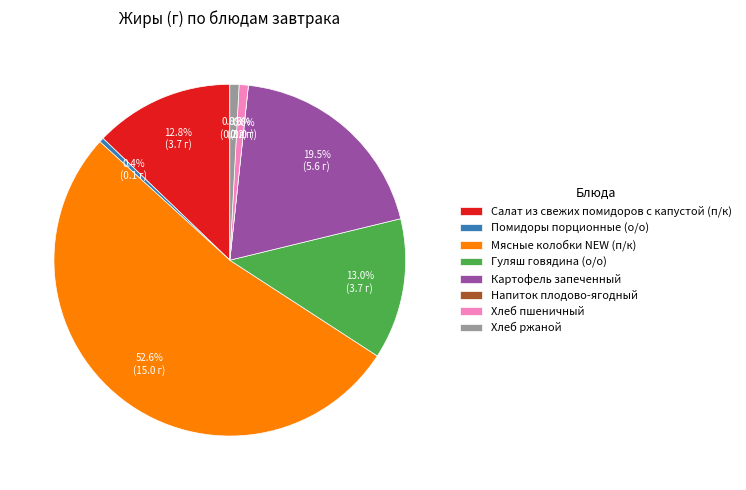

Which has a higher value, Помидоры порционные (о/о) or Хлеб ржаной?

Хлеб ржаной